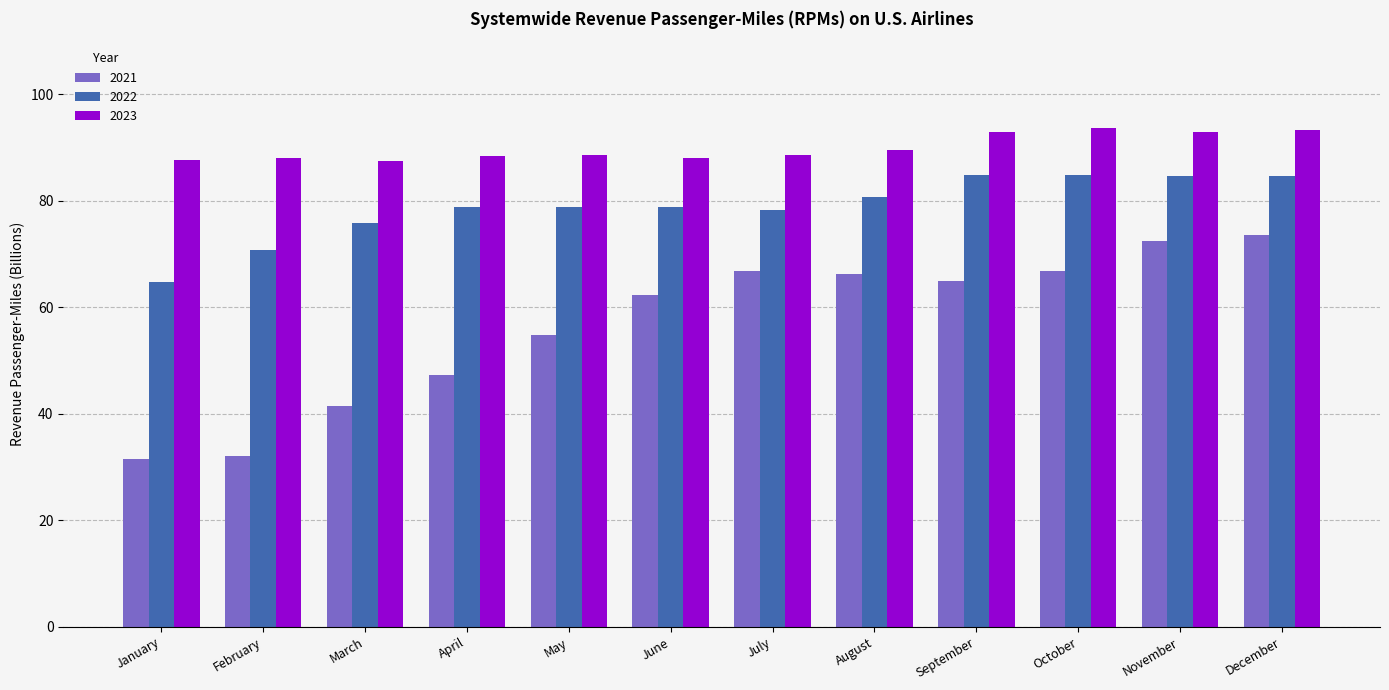

What is the highest value of the 2023 series?

93.6